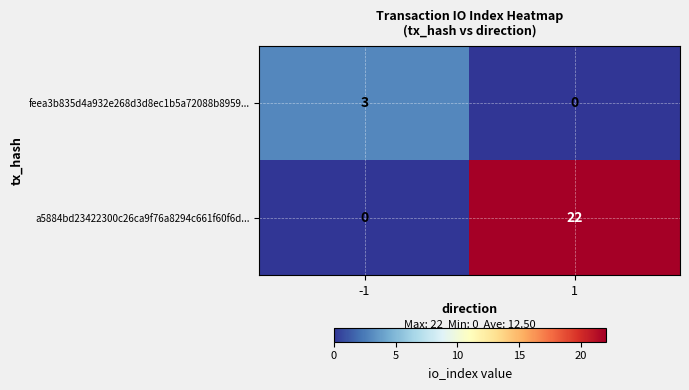

The a5884bd23422300c26ca9f76a8294c661f60f6d... series shows 5 at 1. True or false?

False